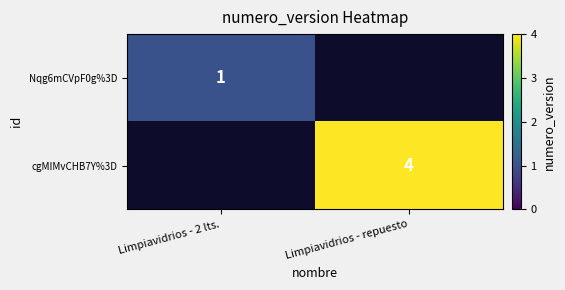

The value of Nqg6mCVpF0g%3D at Limpiavidrios - 2 lts. is 1. True or false?

True